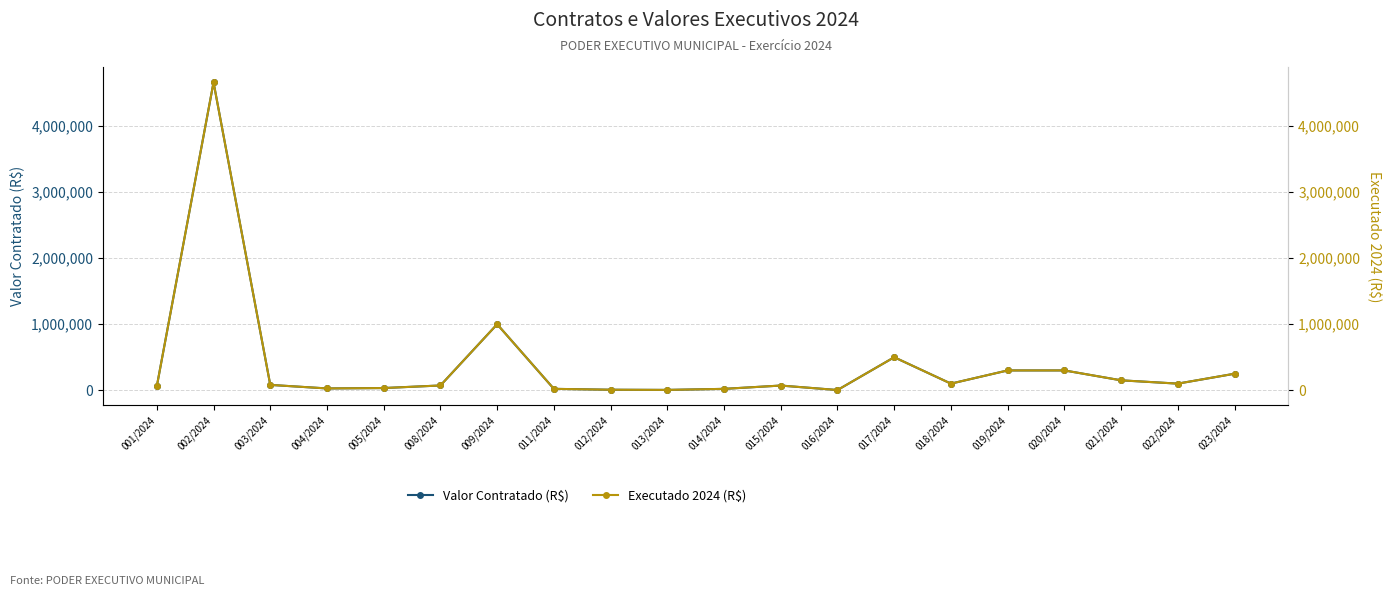

What is the lowest value of the Executado 2024 (R$) series?

2997.4